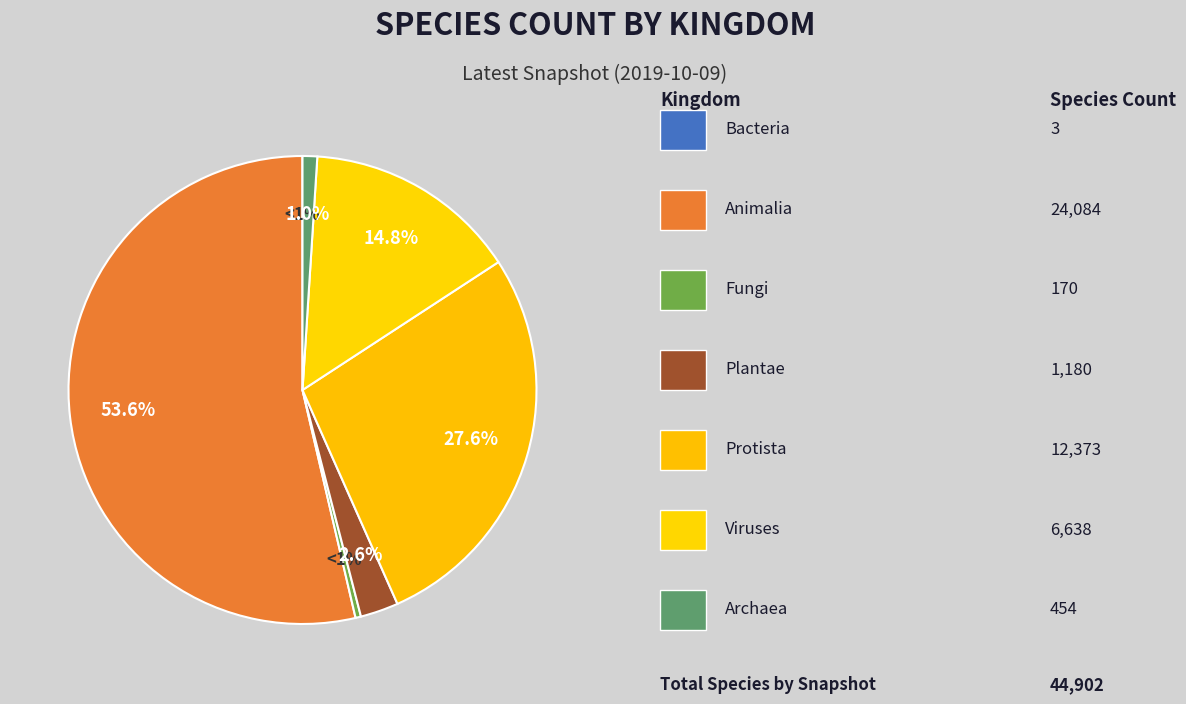

To the nearest percent, what percentage of the pie is 5?

28%